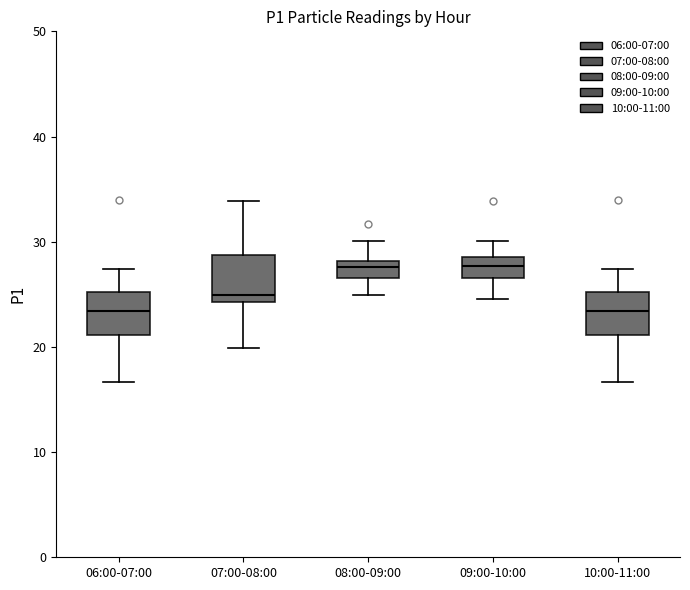

Where does the upper whisker of the box for 07:00-08:00 end on the y-axis? The values are not printed on the chart, so give them approximately, as read against the axis.

34